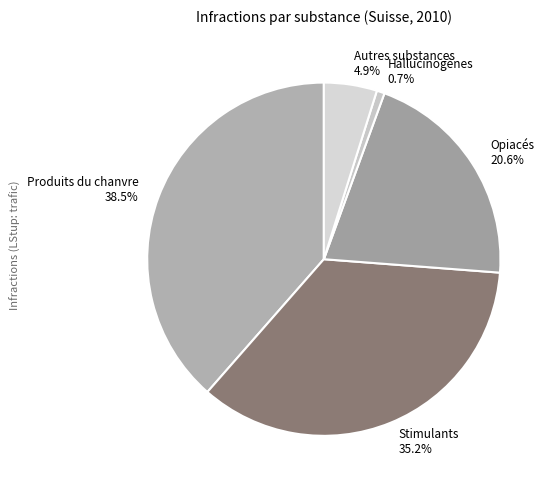

How much of the chart is everything except Produits du chanvre?

61.5%